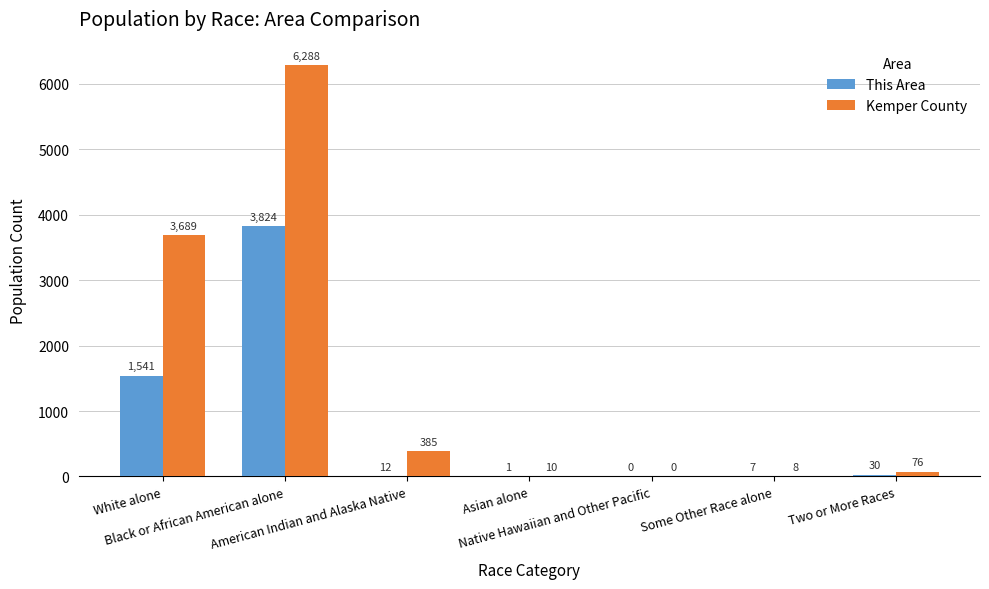

Which series has the largest total across all categories?

Kemper County